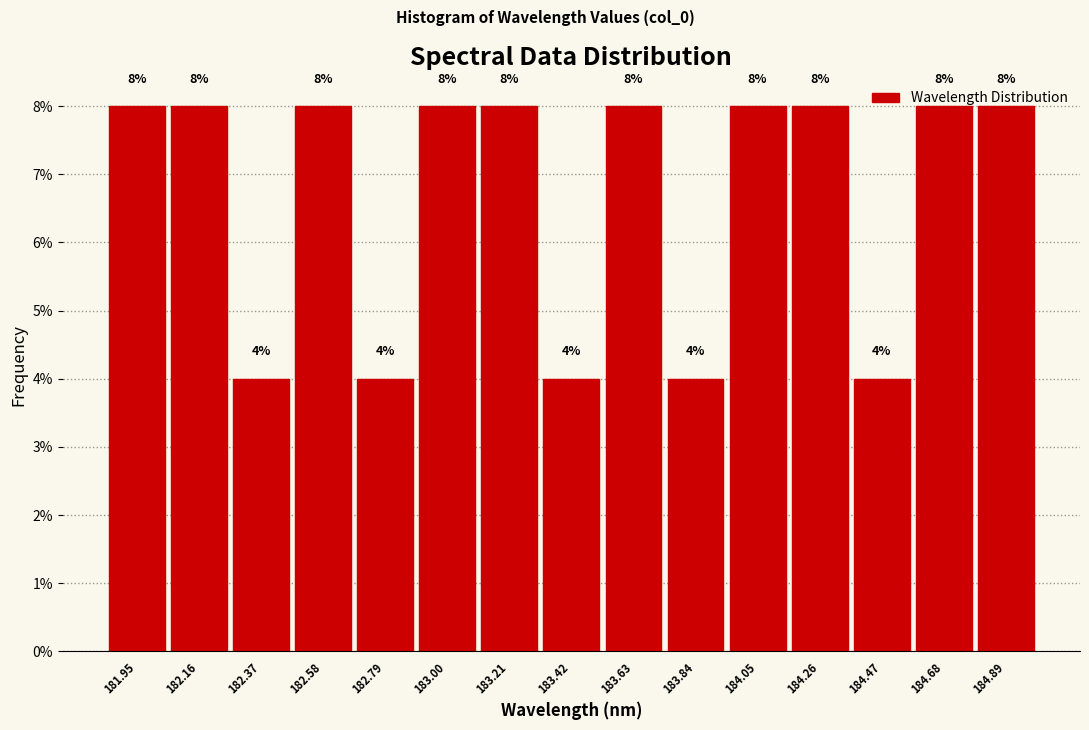

How tall is the bar that spans 182.25 to 182.45 on the x-axis? The bar edges are not printed on the chart, so give them approximately, as read against the axis.

4